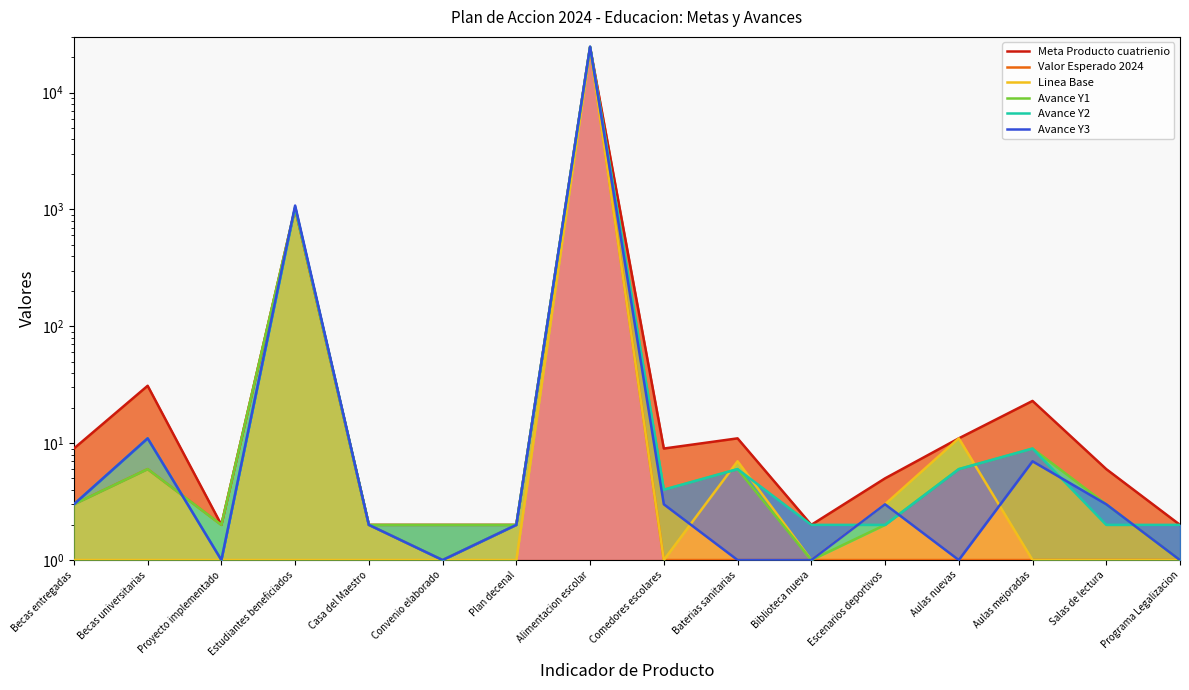

The Avance Y3 series shows 1 at Proyecto implementado. True or false?

True